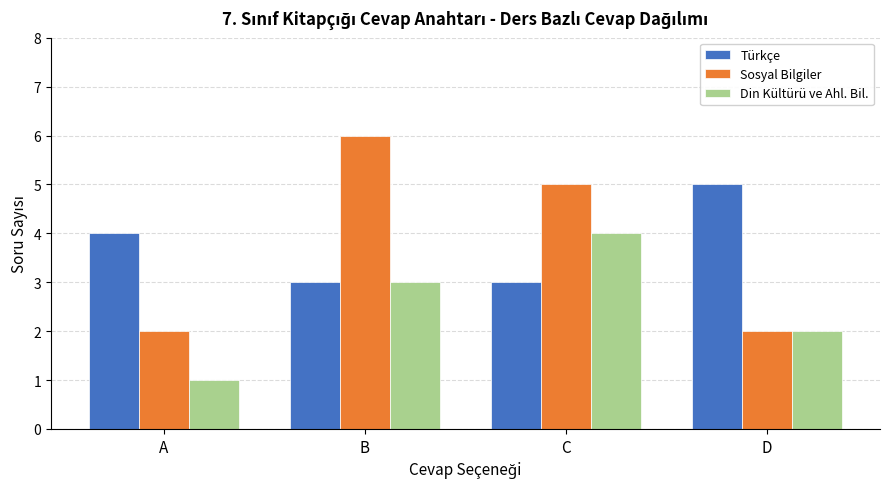

How many values in the Din Kültürü ve Ahl. Bil. series are below 3?

2